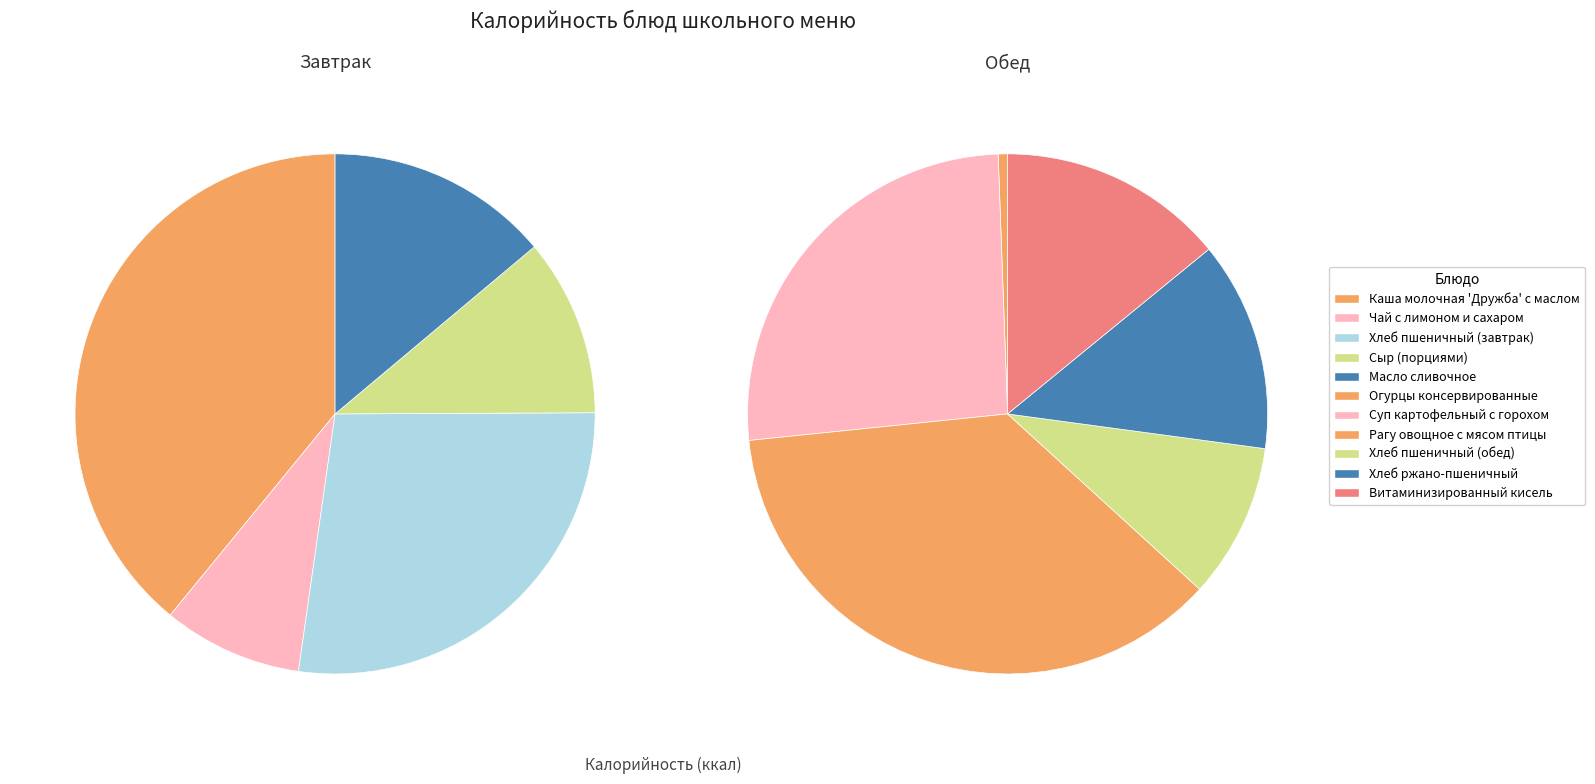

Combined, what portion of the pie is Витаминизированный кисель and Сыр (порциями)?

12.8%